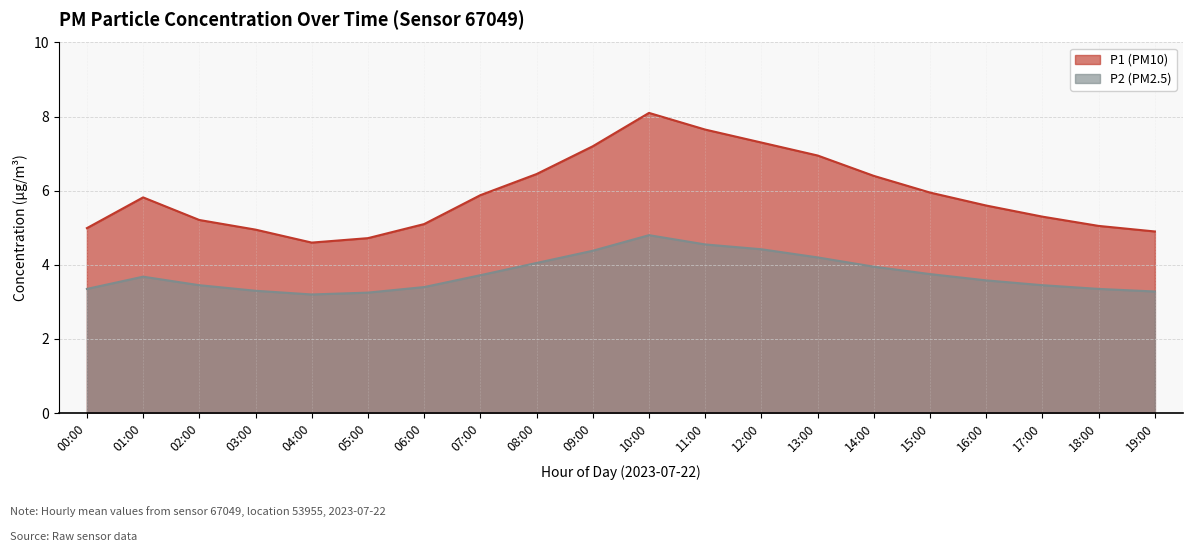

At 02:00, list the series in order from smallest to largest.

P2, P1